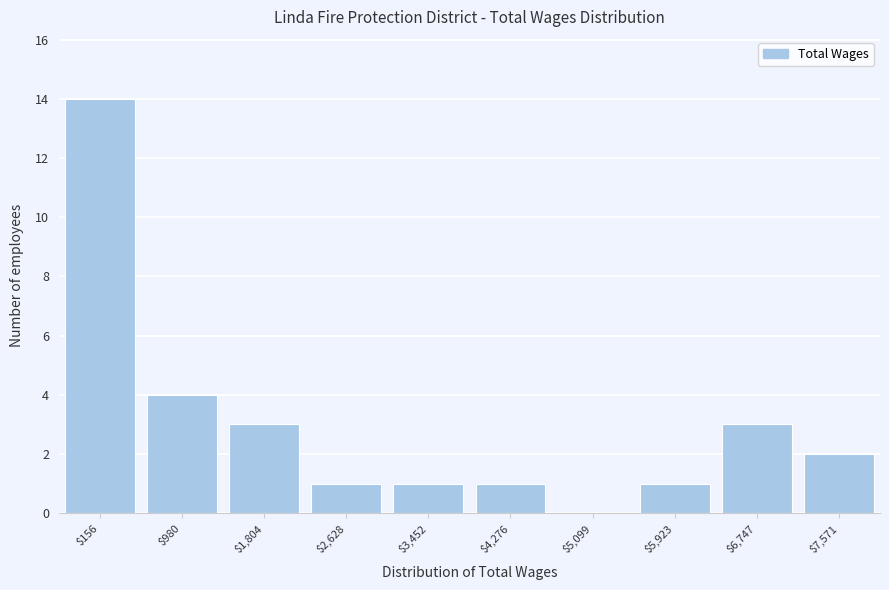

What value does the data have at $6,747?

3